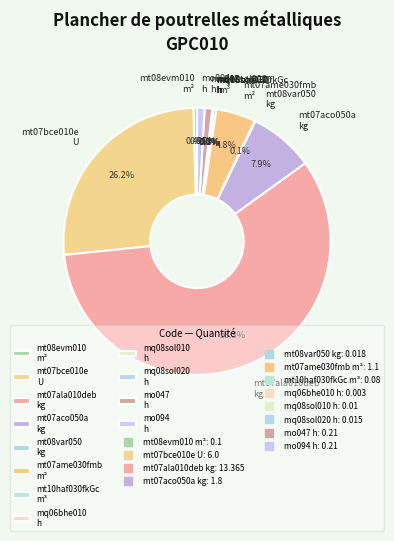

Between mt07ala010deb kg and mt07aco050a kg, which is larger?

mt07ala010deb kg